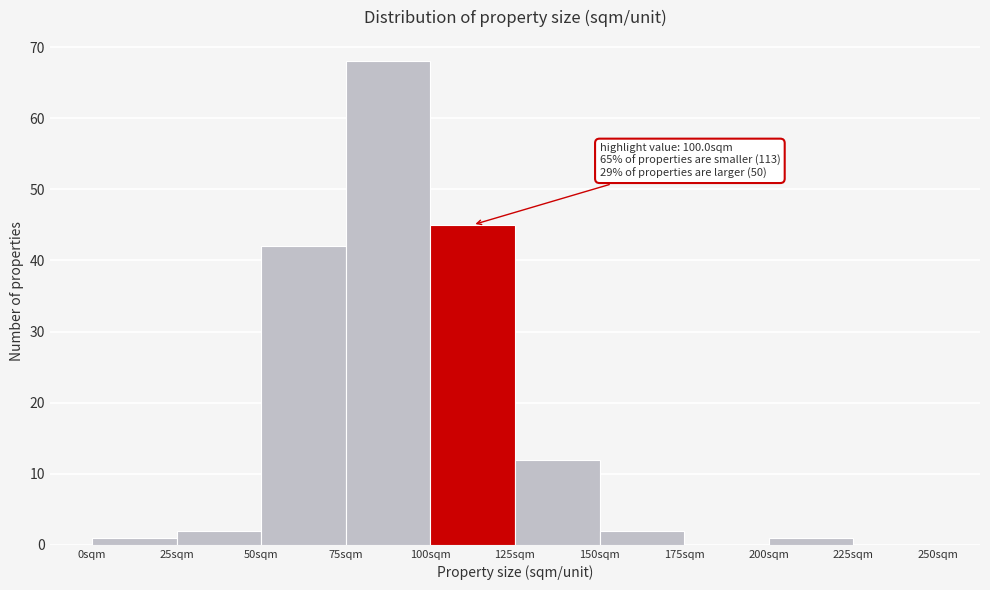

Which range on the x-axis has the tallest bar?

75 to 100